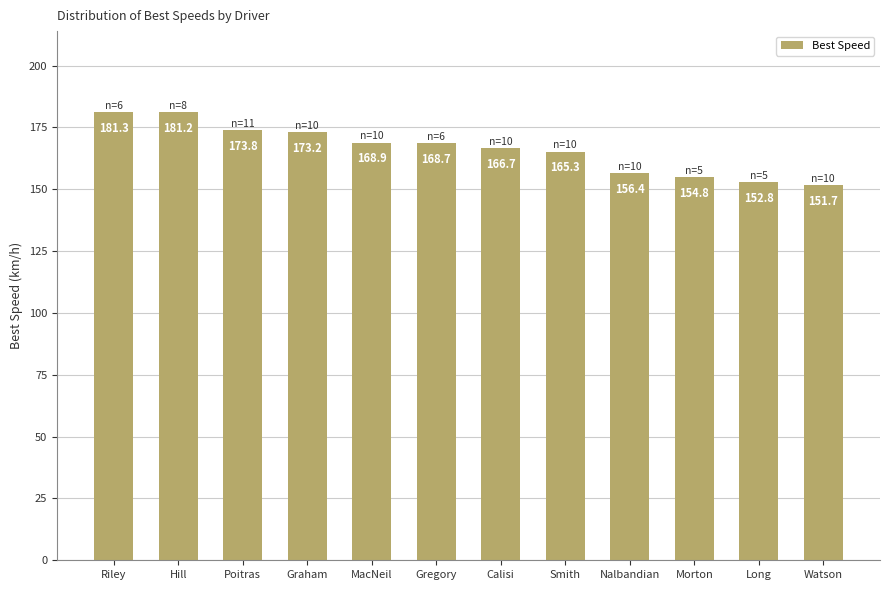

What is the value of the 11th bar from the left?

152.8